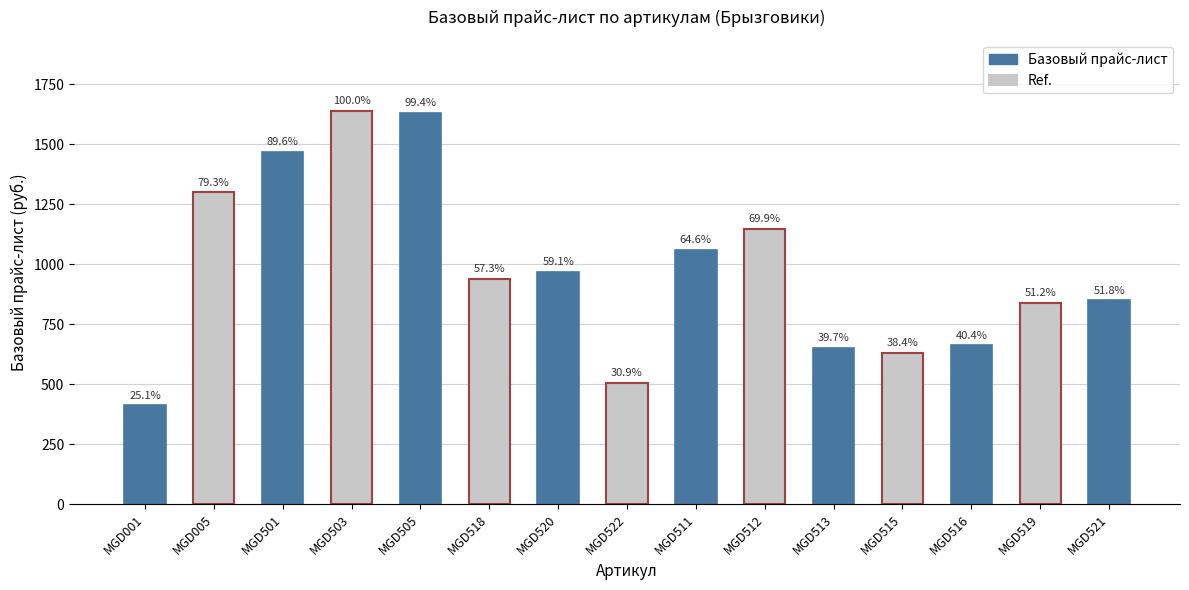

What is the label of the 6th bar from the left?

MGD518